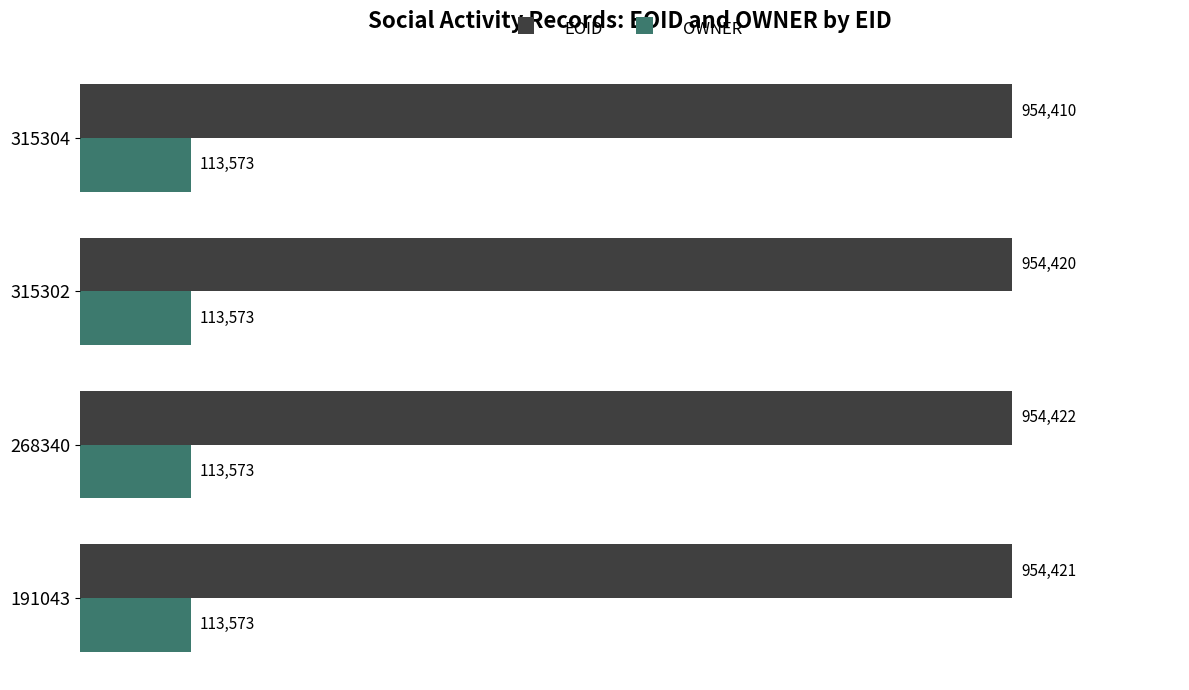

Which series has the largest range (max minus min)?

EOID